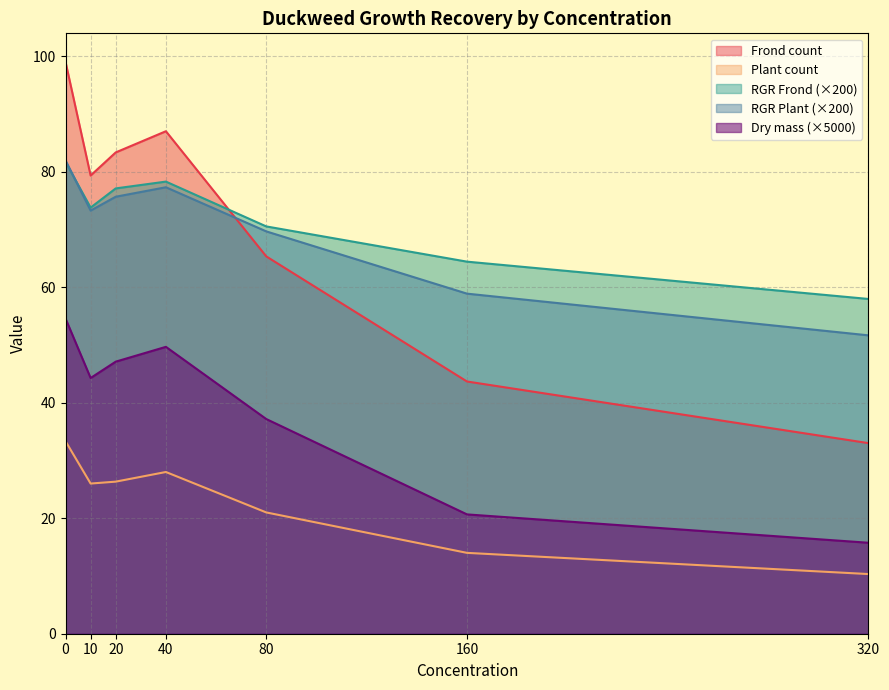

True or false: Dry mass and Frond count cross at least once.

False